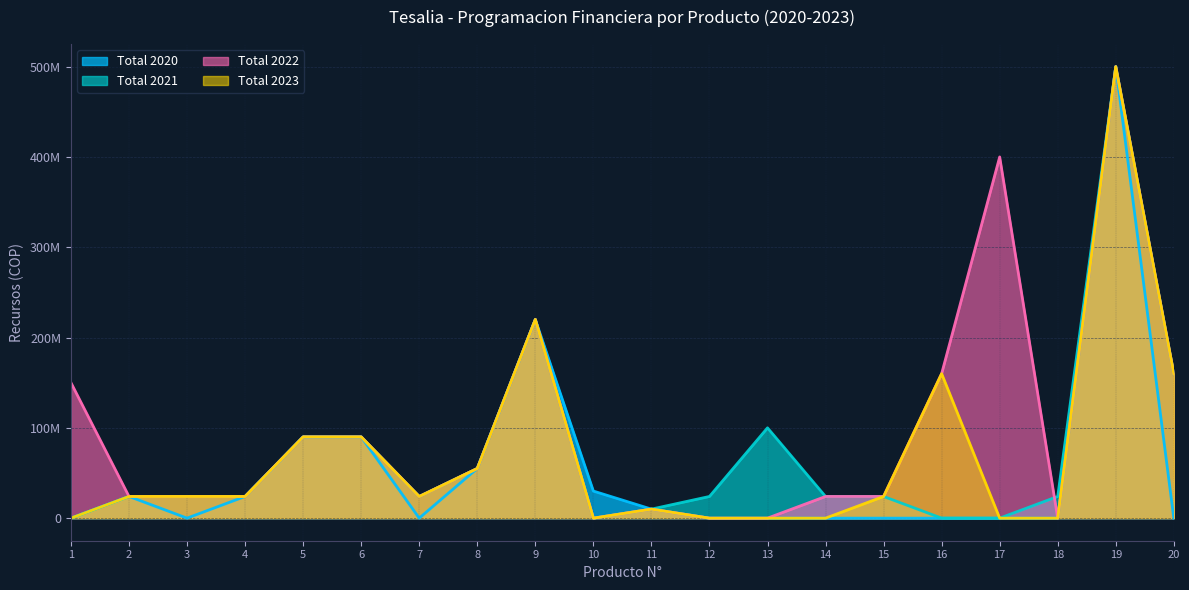

How many data points does each series have?

20